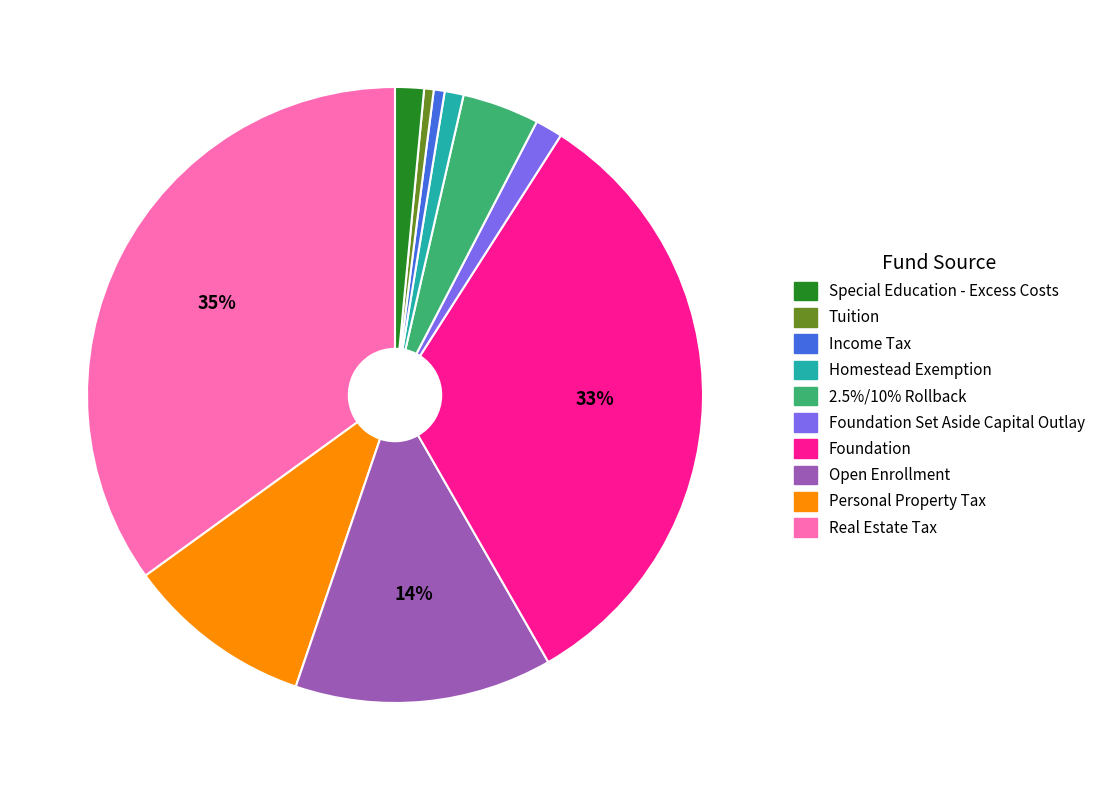

Is there any slice that represents more than half of the pie?

No